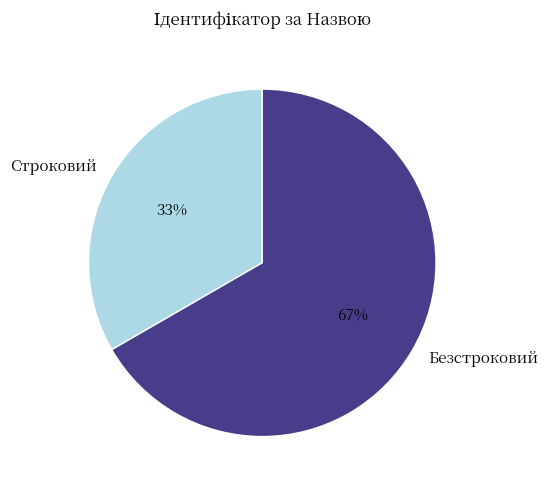

The Безстроковий slice represents 78% of the pie. True or false?

False